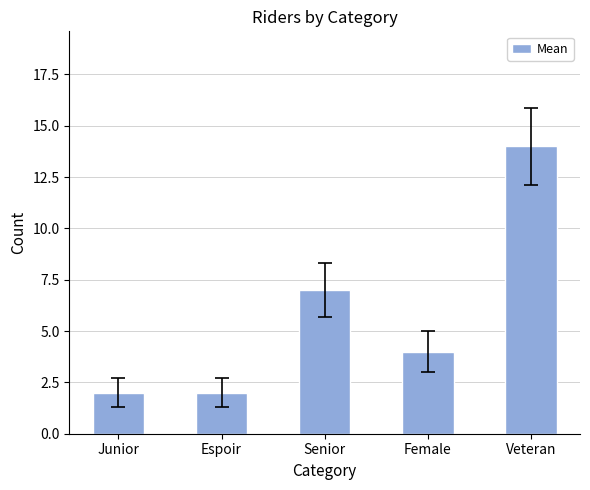

Is it true that the value at Veteran is 21?

False